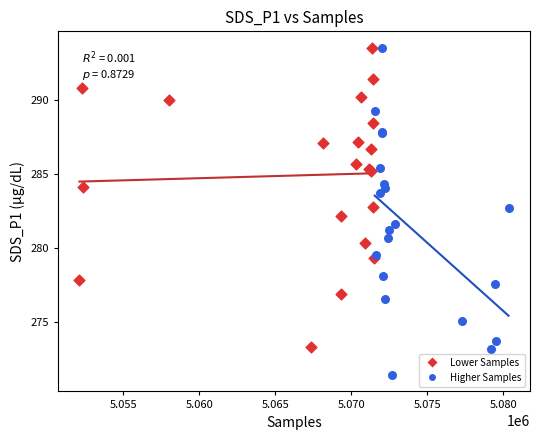

Which series contains the lowest Y value?

Higher Samples